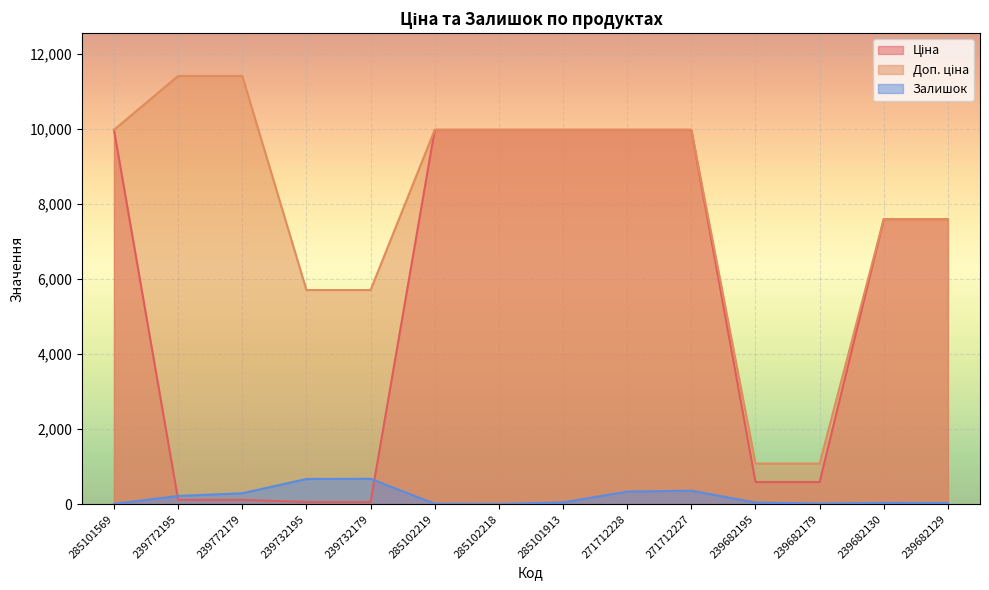

How many lines are shown in the chart?

3